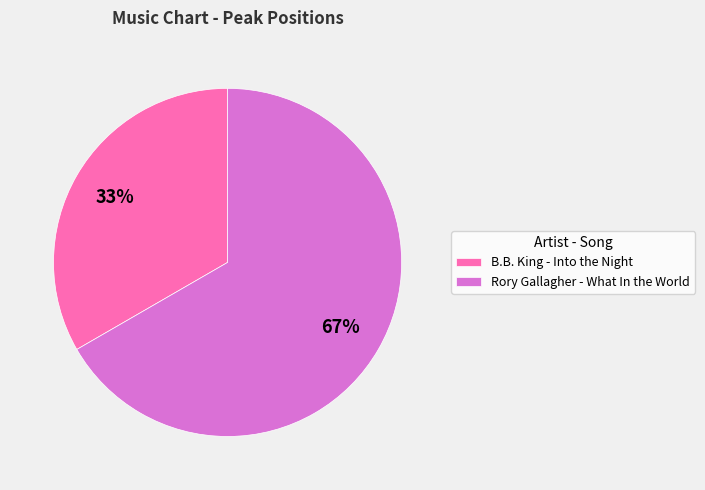

To the nearest percent, what is the average slice percentage?

50%